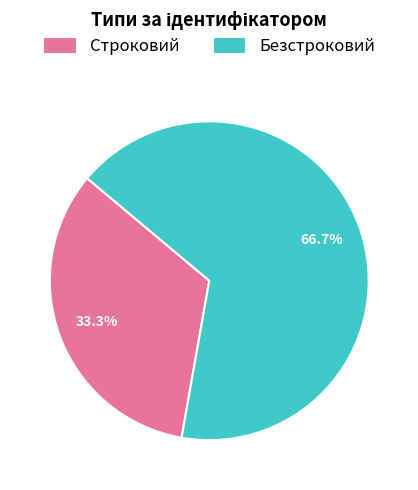

To the nearest percent, what portion does Строковий represent?

33%